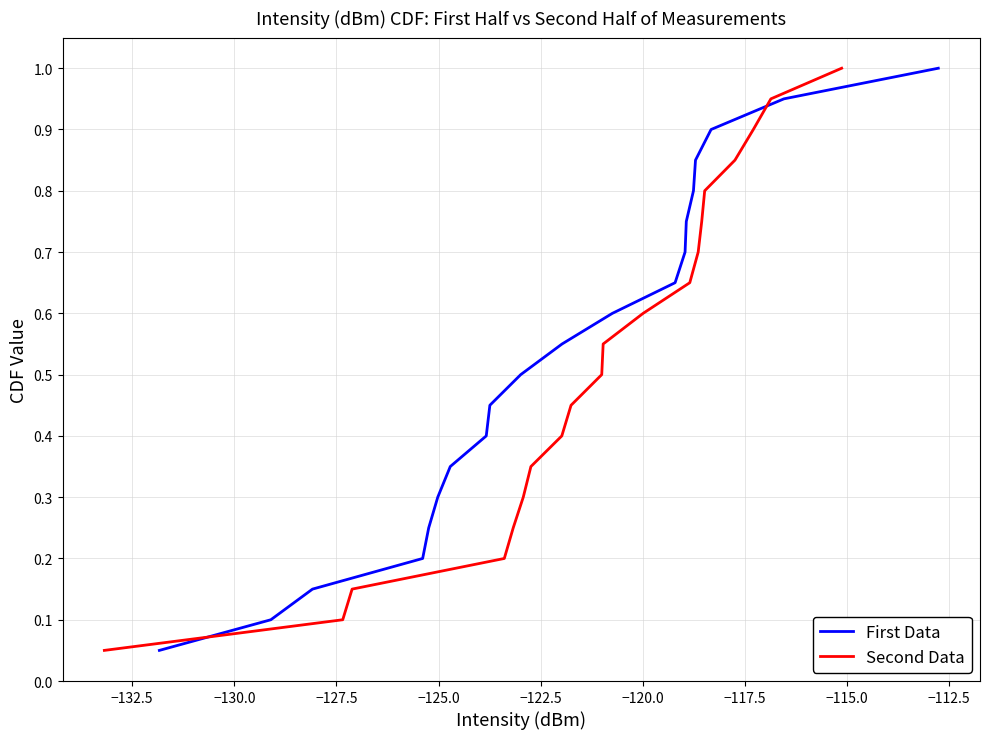

What is the maximum value for First Data?

1.0